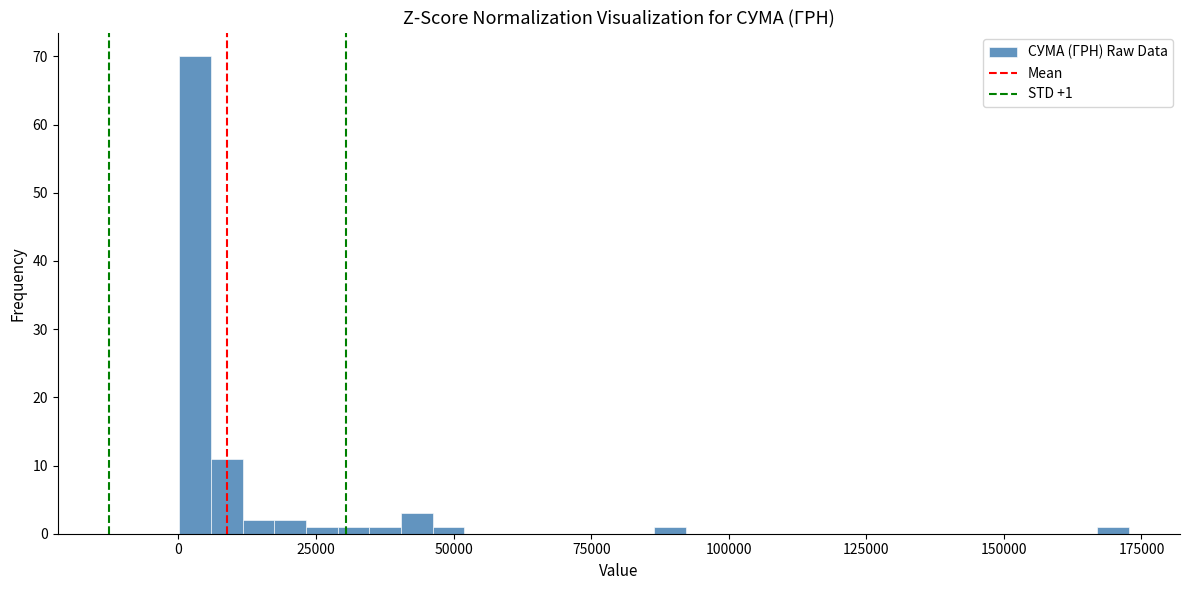

Around what value on the x-axis is the tallest bar? Give the approximate position of its centre, as read against the axis.

5000